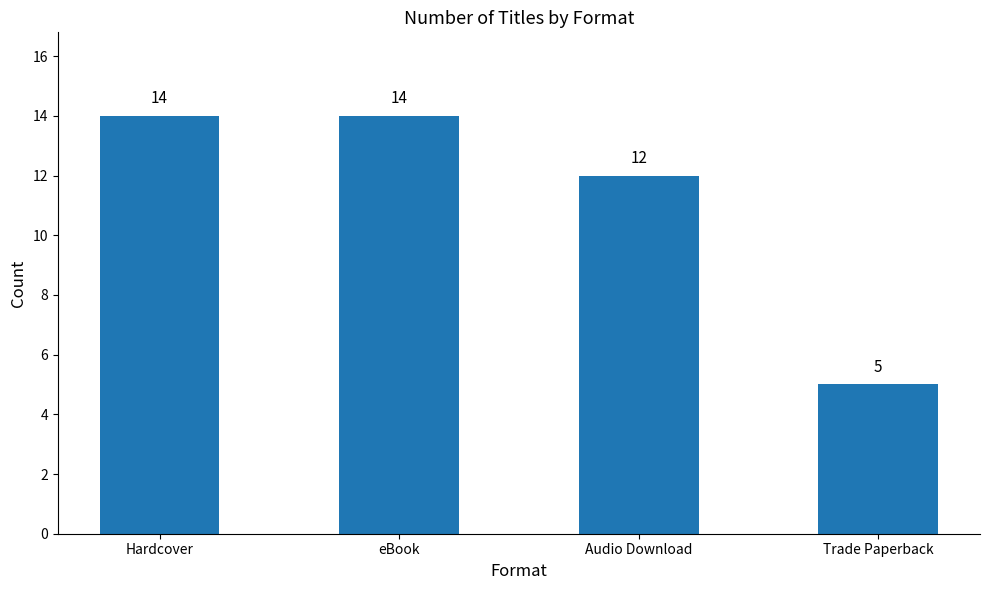

Which category has the lowest value across all series?

Trade Paperback